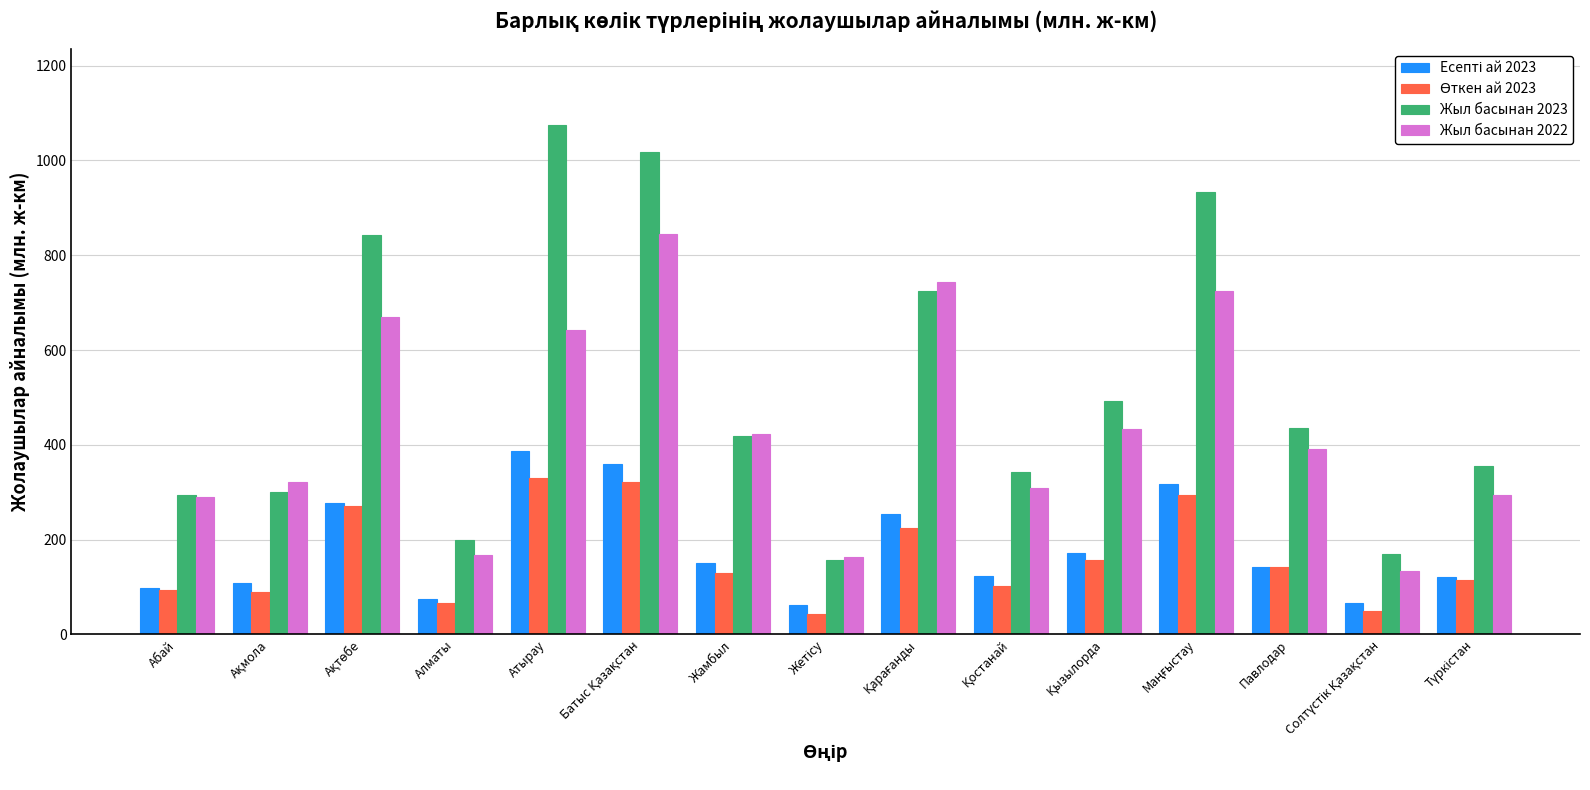

What is the average value of the Жыл басынан 2023 series?

517.1